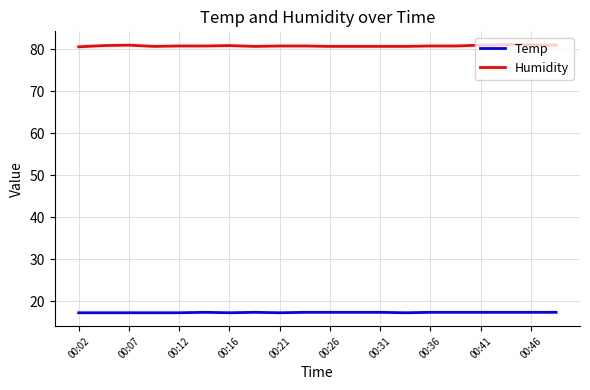

What are all the series names shown in the legend?

Temp, Humidity